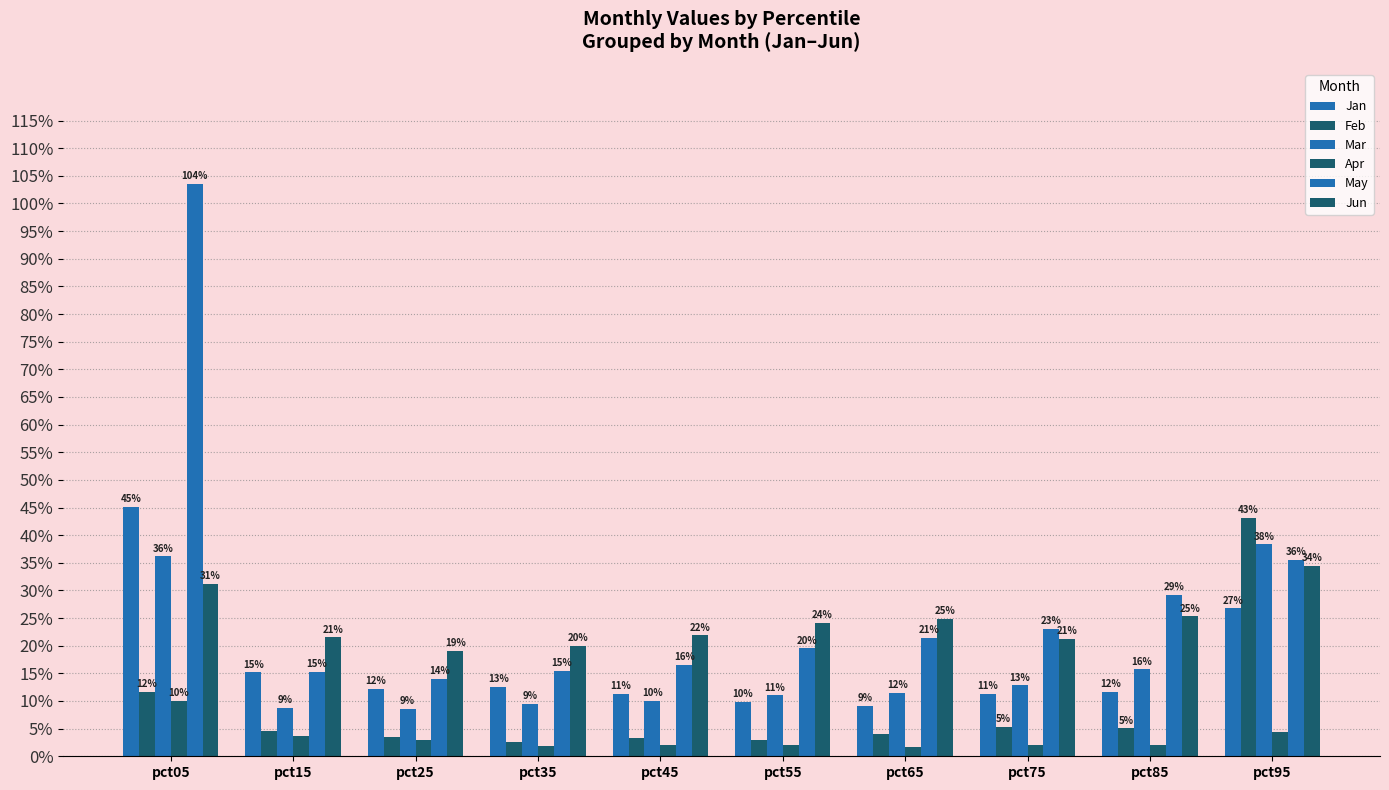

What is the difference between the highest and lowest values at pct35?

0.2